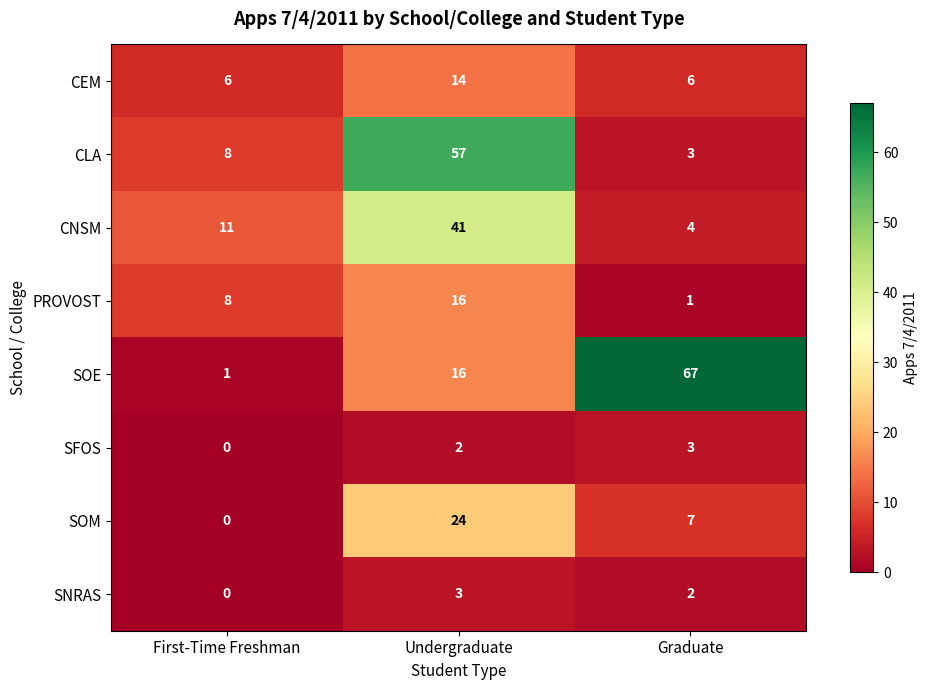

Count the CNSM values in the range 4 to 41.

3